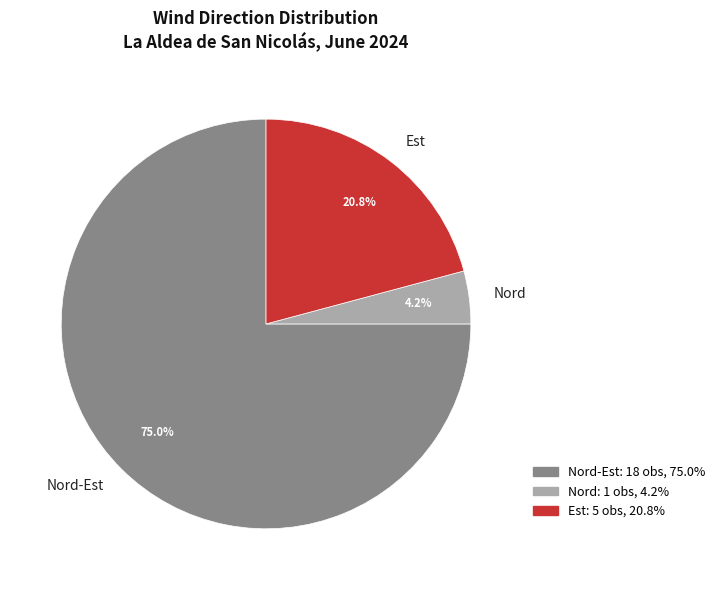

Do Est and Nord together represent more than half of the pie?

No